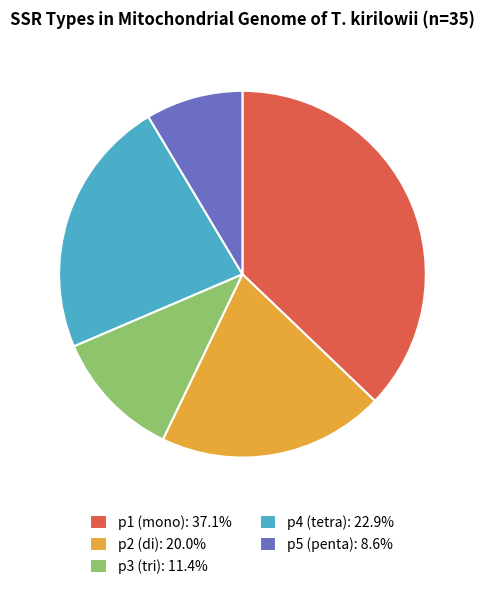

Is the sum of p3 (tri): 11.4% and p4 (tetra): 22.9% greater than half?

No